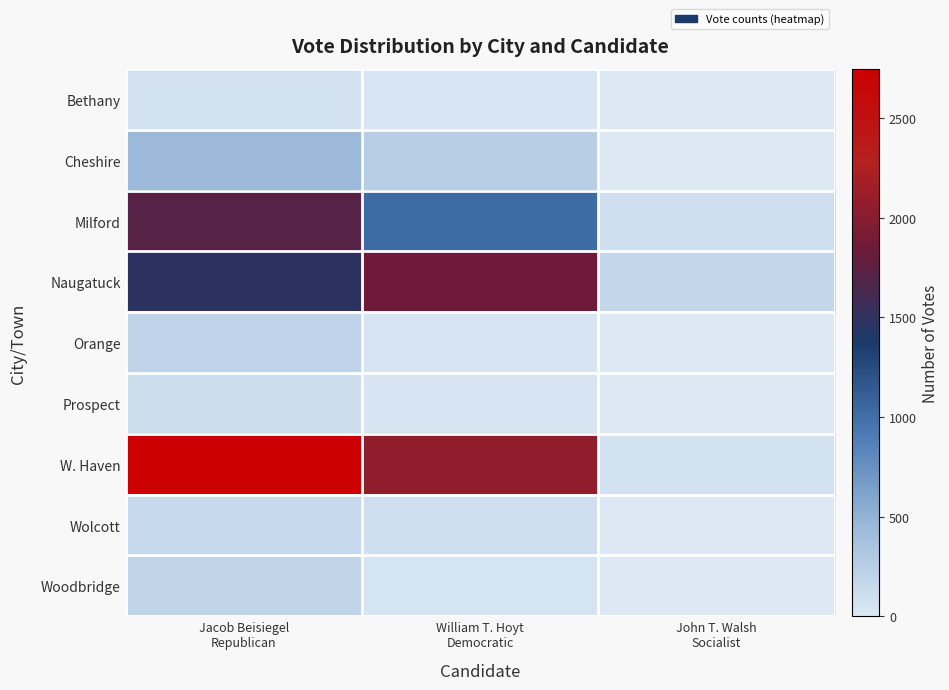

Which series changed the most between Jacob Beisiegel Republican and John T. Walsh Socialist?

W. Haven